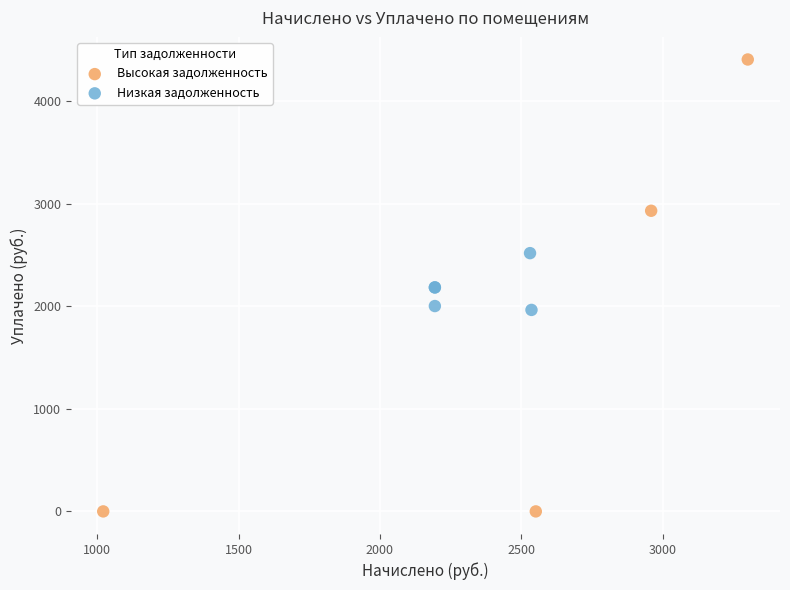

What are all the series names shown in the legend?

Высокая задолженность, Низкая задолженность